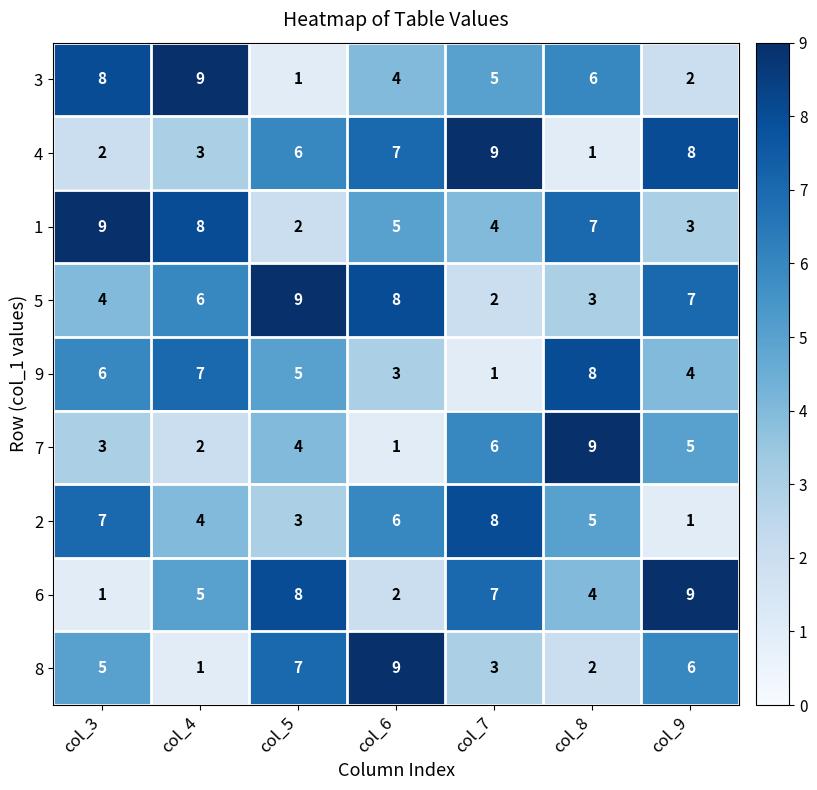

The 2 series shows 4 at col_4. True or false?

True